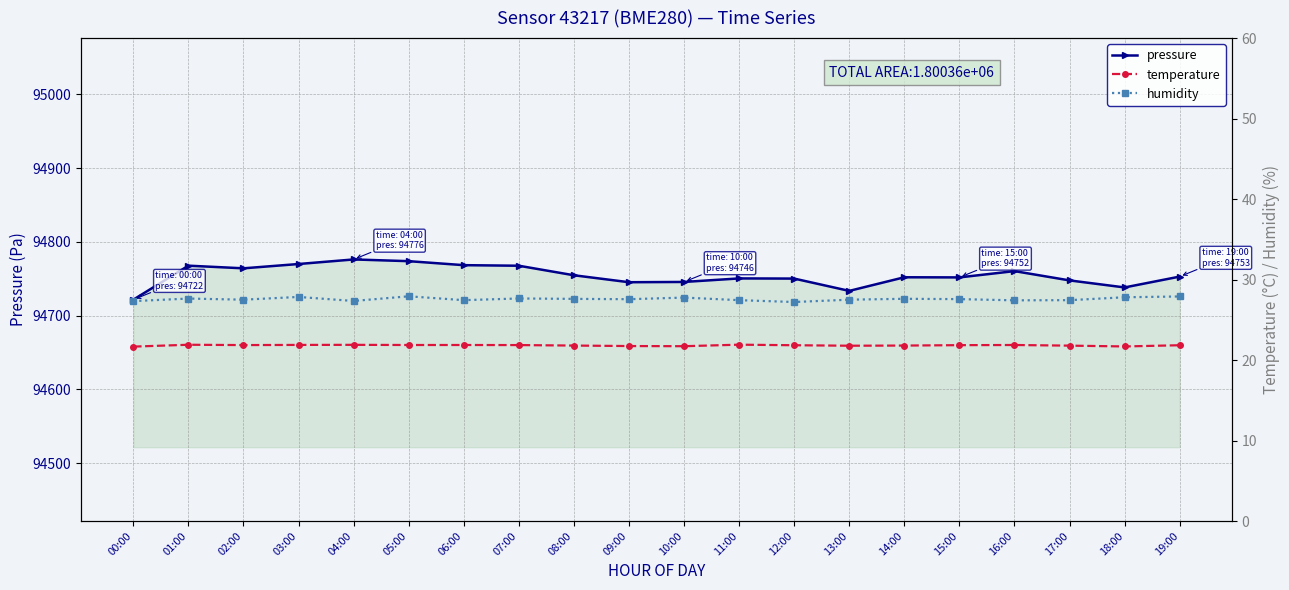

Which series changed the most between 00:00 and 04:00?

pressure